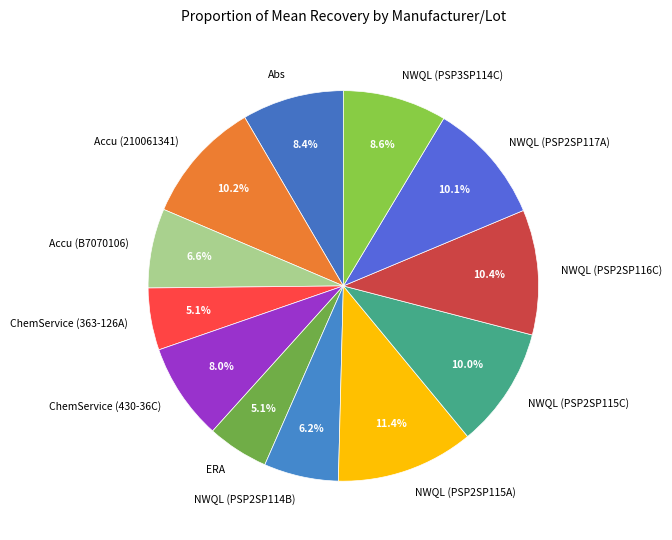

Which has a higher value, ERA or NWQL (PSP2SP117A)?

NWQL (PSP2SP117A)